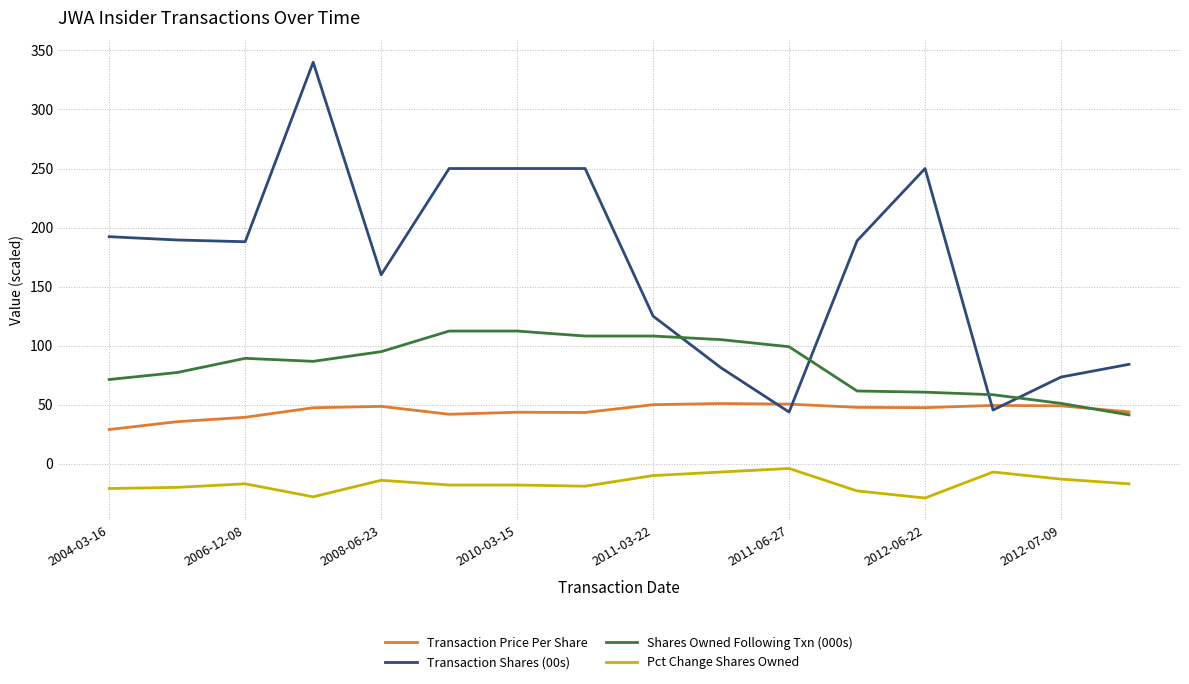

What is the minimum value shown in the chart?

-29.0